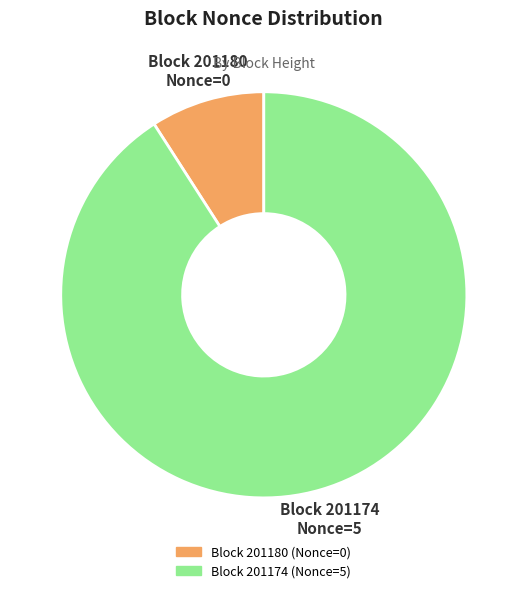

Does any single category account for the majority?

Yes